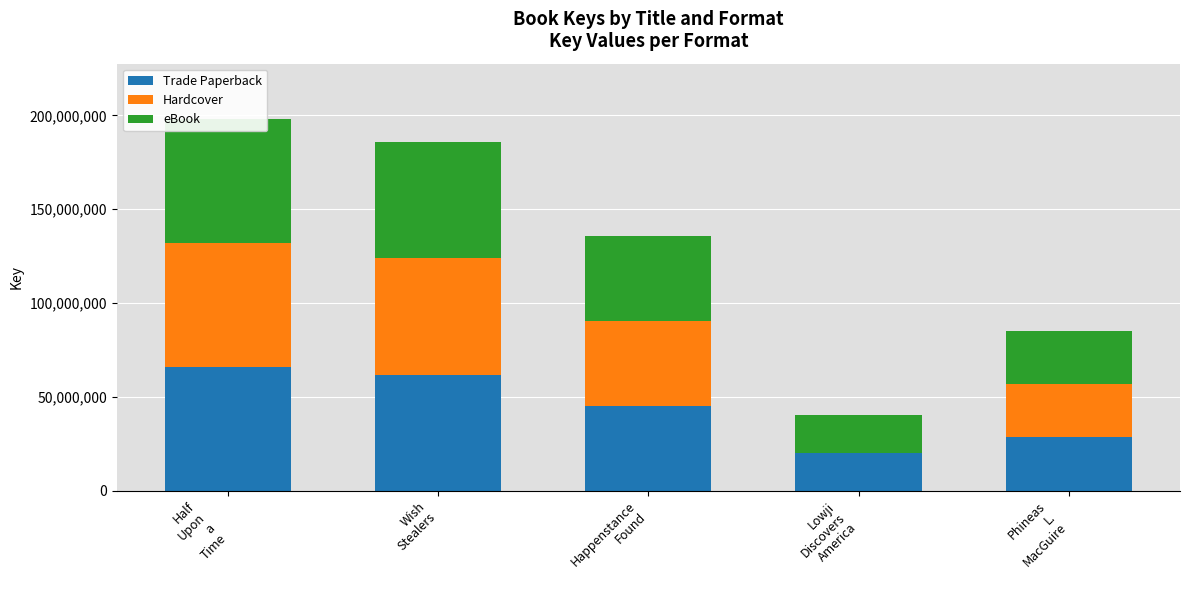

Is the value of Hardcover at Half
Upon
a
Time greater than the value of Trade Paperback at Wish
Stealers?

Yes